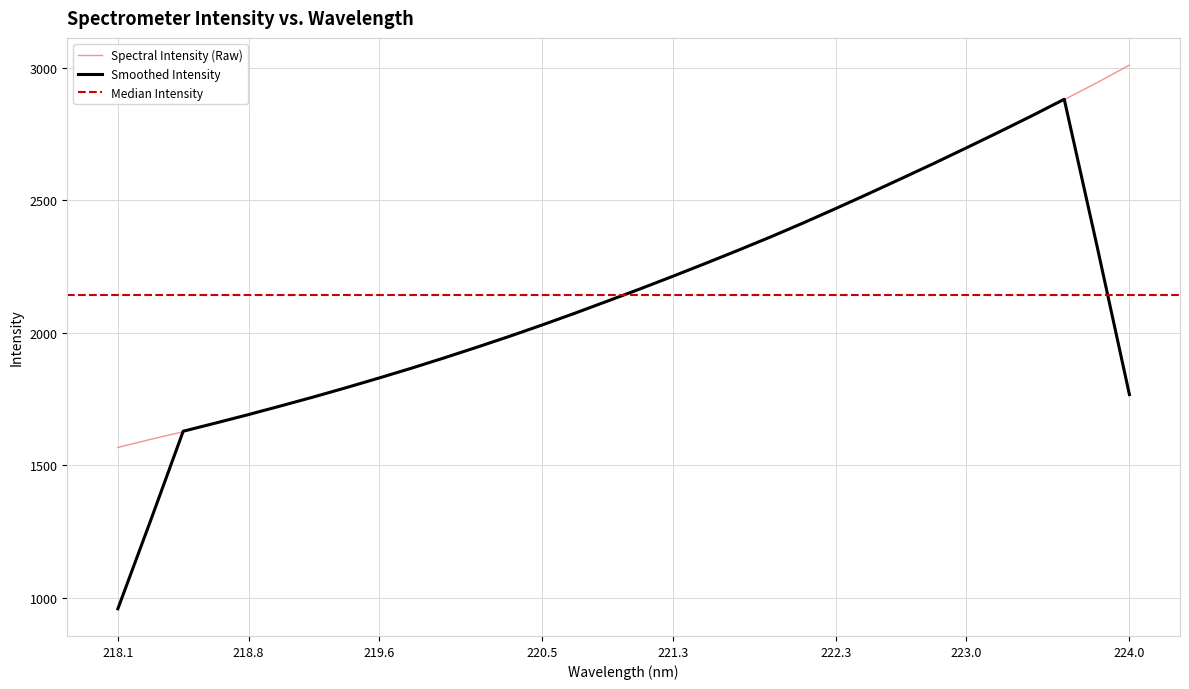

At which label does Smoothed Intensity reach its minimum?

218.1